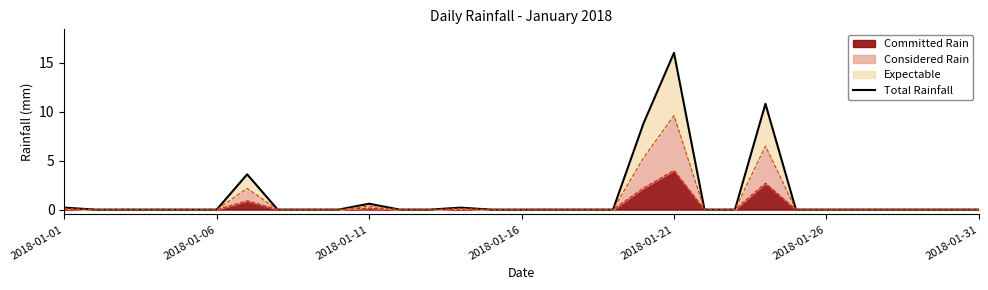

What position from the left is 2018-01-31?

31